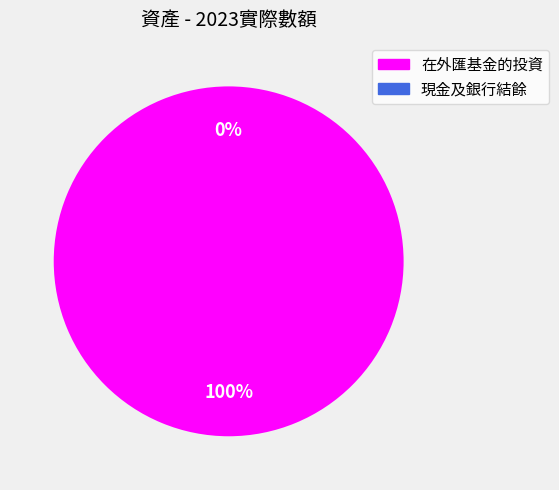

To the nearest percent, what is the average slice percentage?

50%